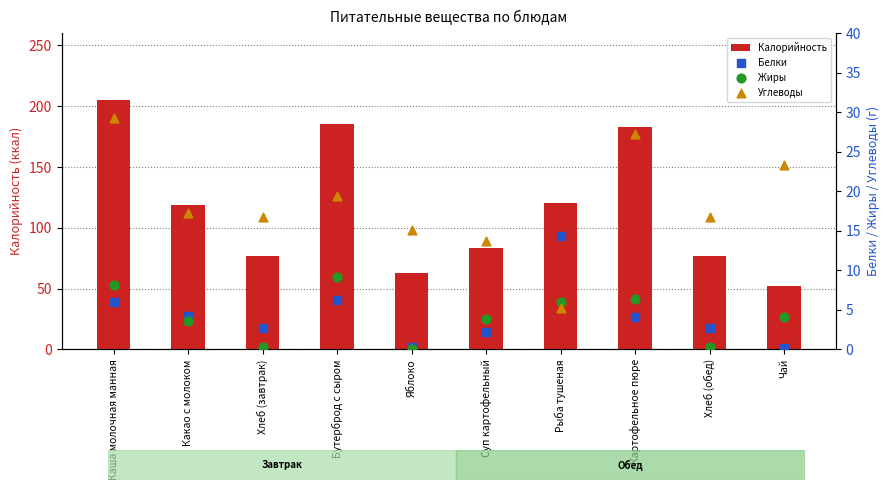

Which series reaches the minimum Y coordinate?

Жиры